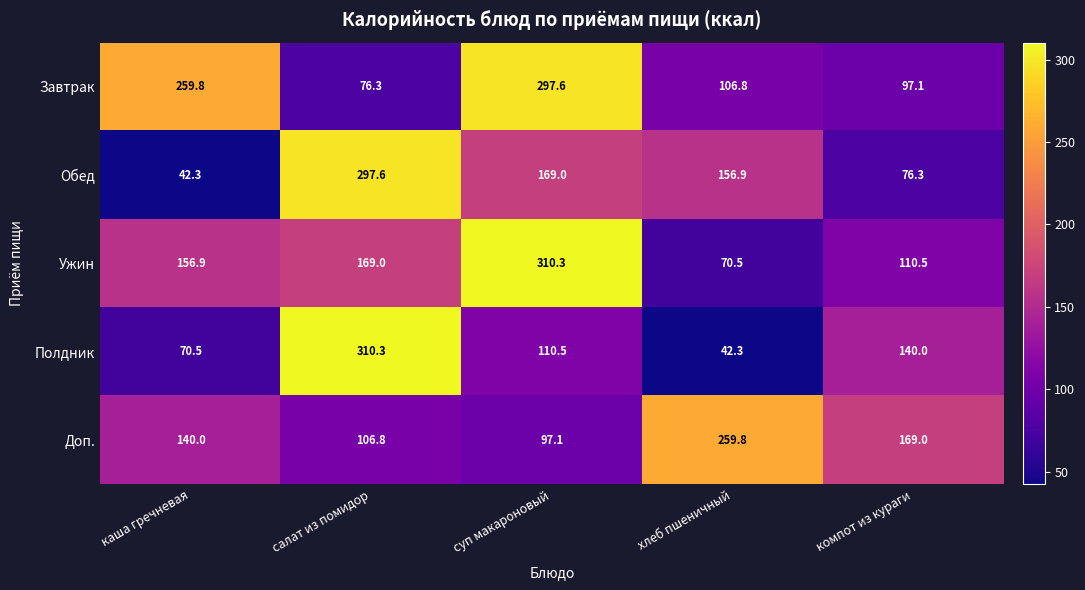

The value of Завтрак at хлеб пшеничный is 143.7. True or false?

False